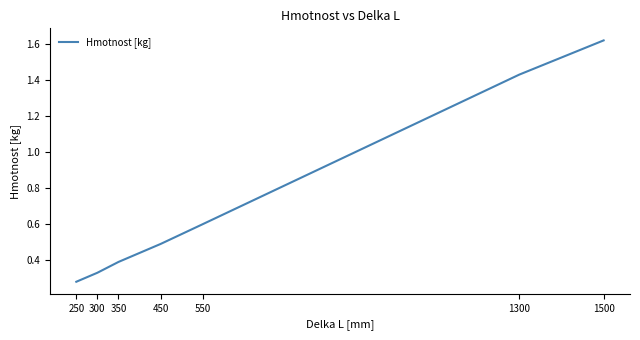

Which category has the highest value across all series?

1500